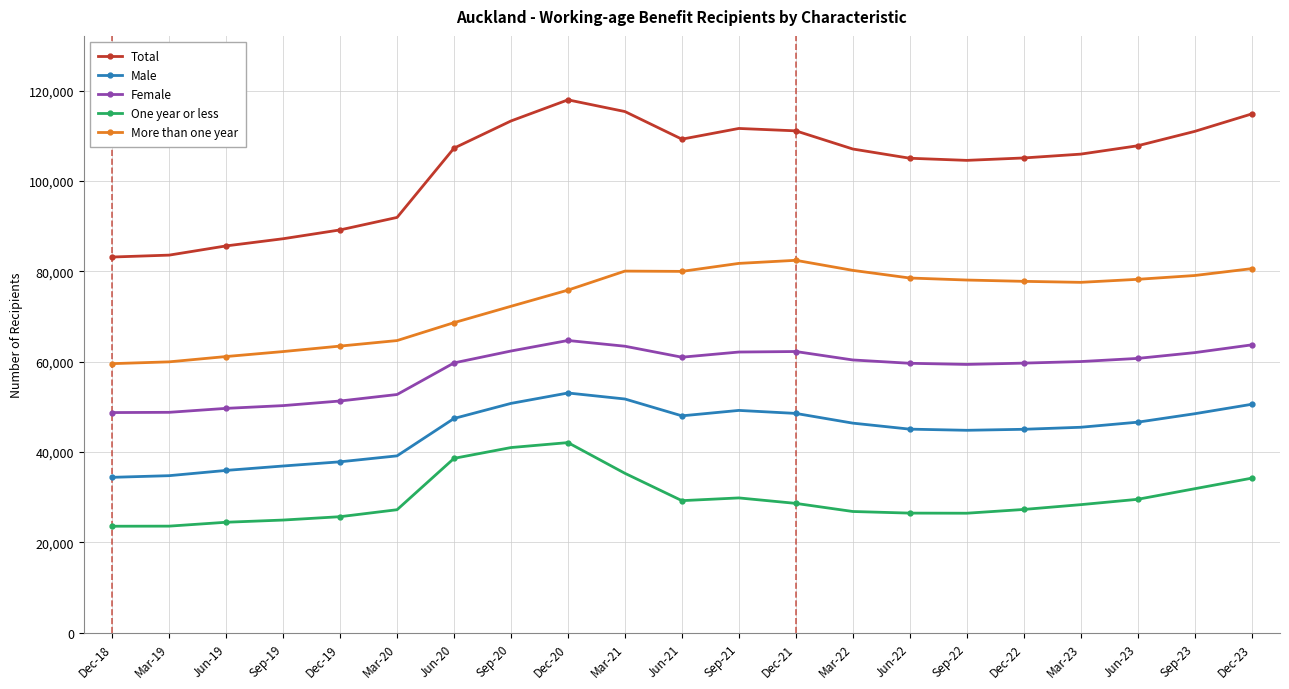

Is it true that Male equals 70654 at Dec-20?

False